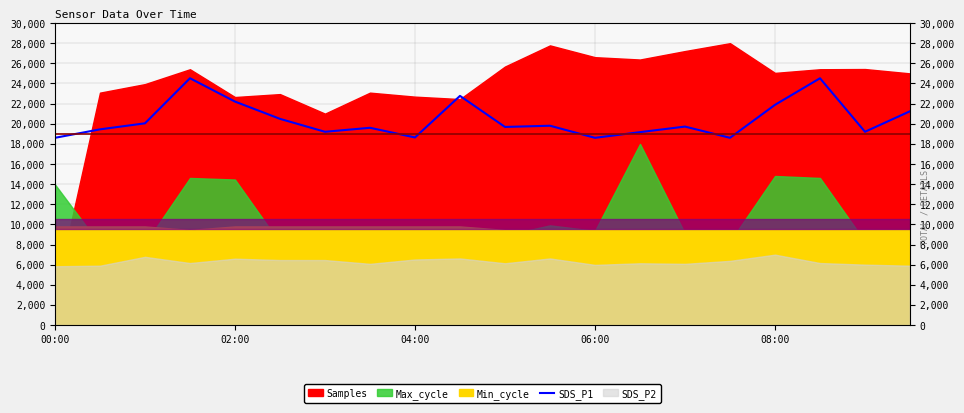

What is the maximum value for SDS_P1?

24516